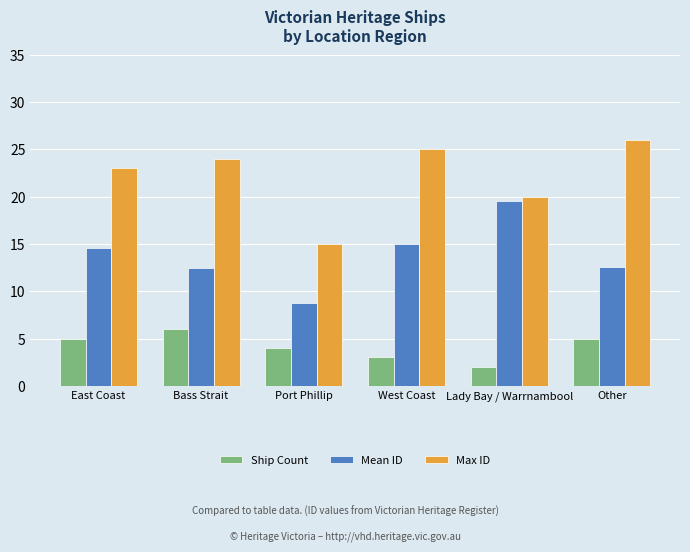

What is the lowest value of the Ship Count series?

2.0